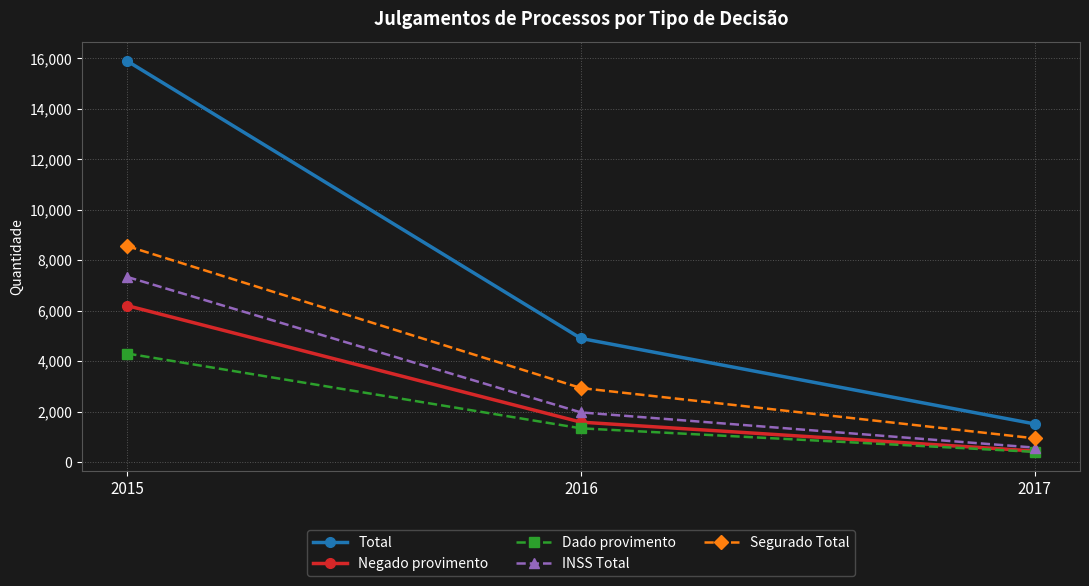

Reading left to right, transcribe all the data shown in this chart.

Total: 15888	4897	1510
Negado provimento: 6196	1580	436
Dado provimento: 4299	1335	402
INSS Total: 7333	1966	571
Segurado Total: 8555	2931	939